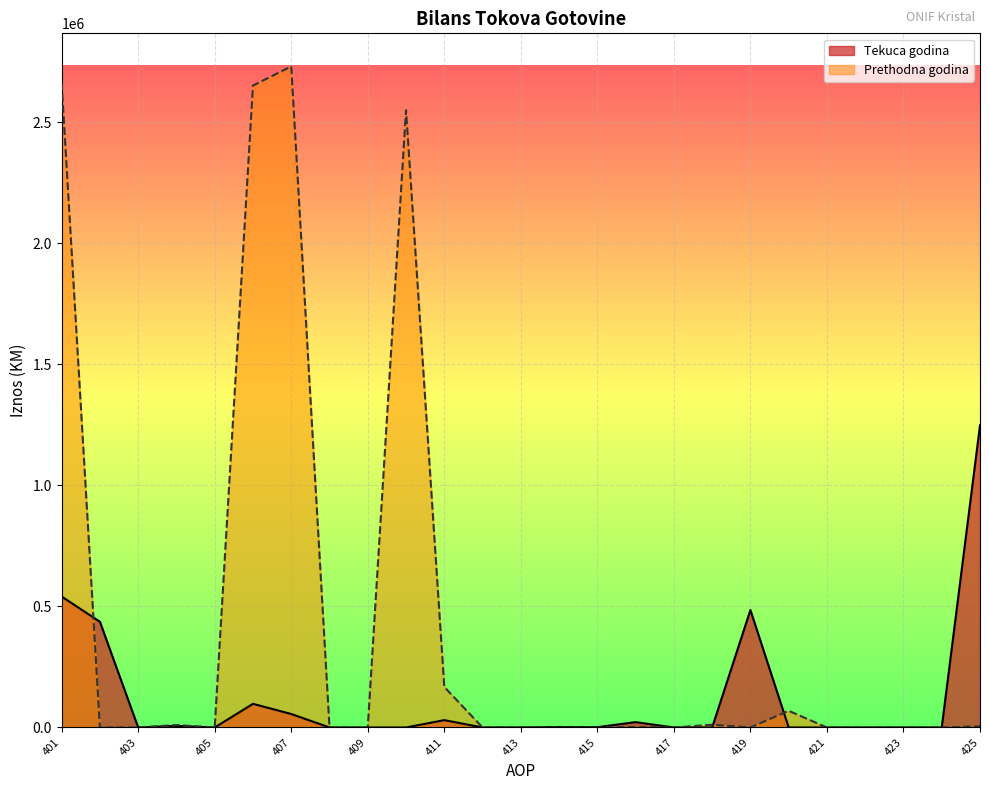

At which category does Tekuca godina reach its first local peak?

404